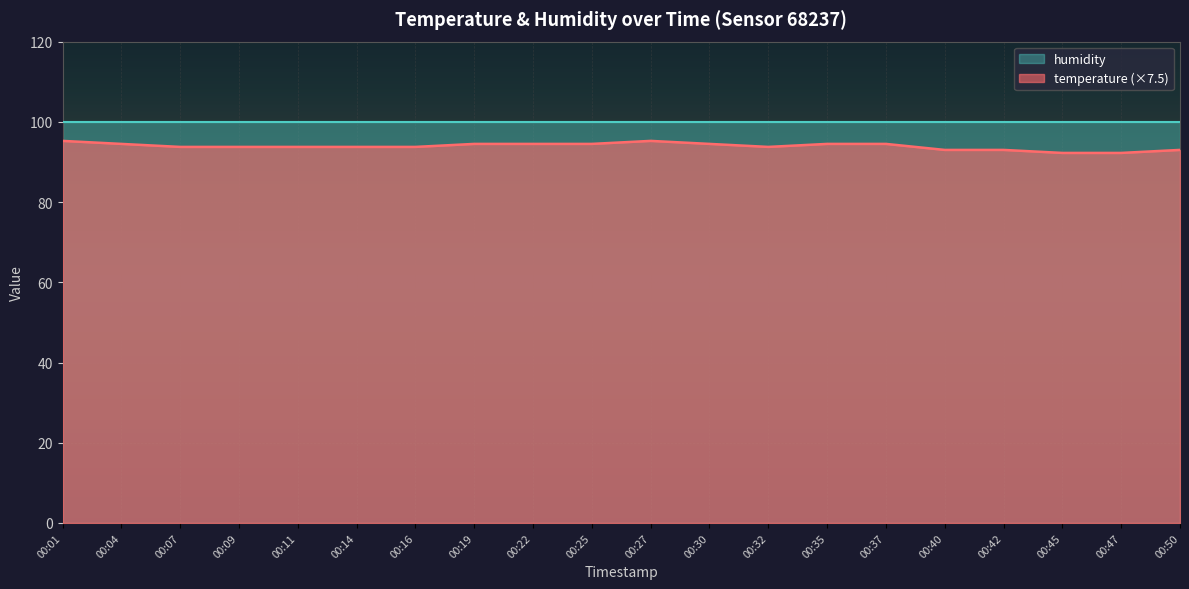

What is the value of the 15th point from the left?

94.5